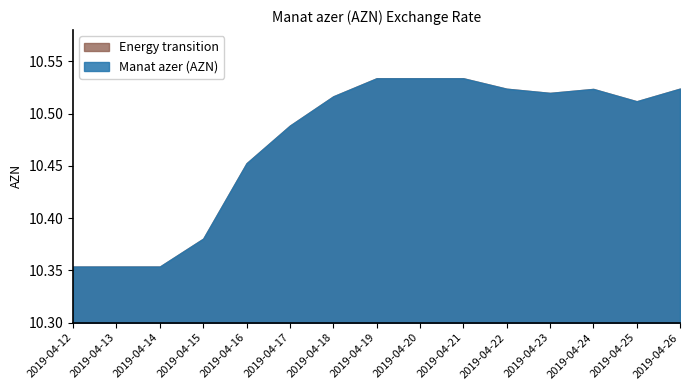

Reading left to right, extract all data points from this chart.

2019-04-12=10.4	2019-04-13=10.4	2019-04-14=10.4	2019-04-15=10.4	2019-04-16=10.5	2019-04-17=10.5	2019-04-18=10.5	2019-04-19=10.5	2019-04-20=10.5	2019-04-21=10.5	2019-04-22=10.5	2019-04-23=10.5	2019-04-24=10.5	2019-04-25=10.5	2019-04-26=10.5